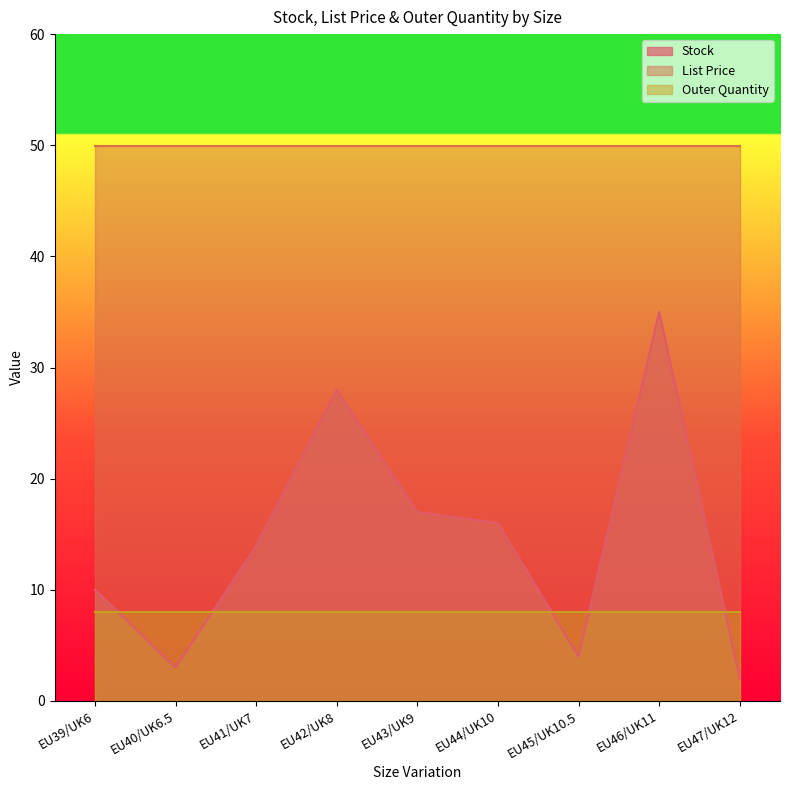

How many data points does each series have?

9